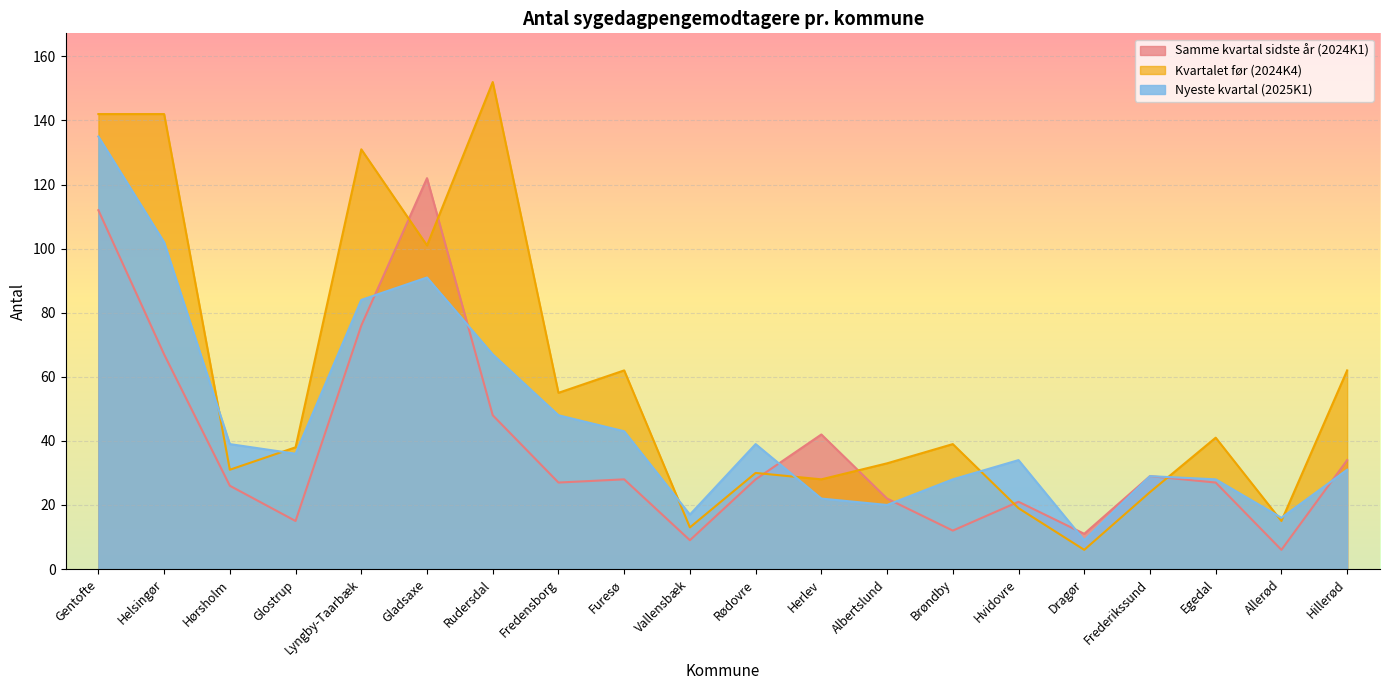

True or false: Antal_2024K1 has a value of 2 at Allerød.

False